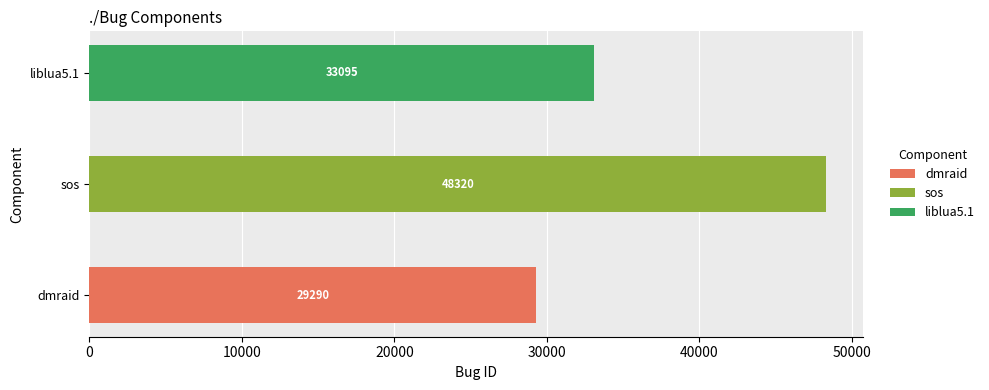

How many bars are there in total?

3